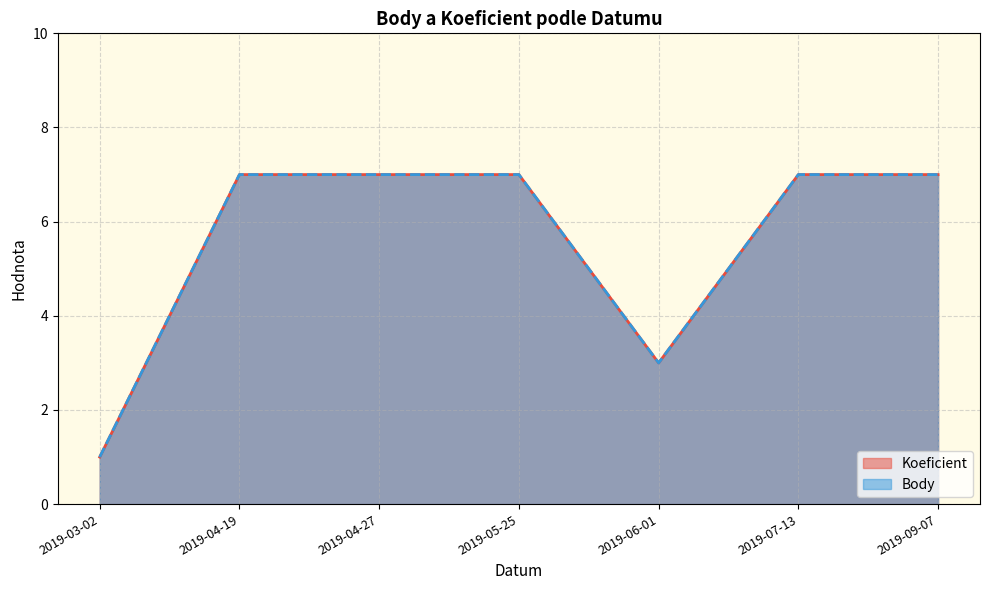

True or false: Body and Koeficient intersect in this chart.

False